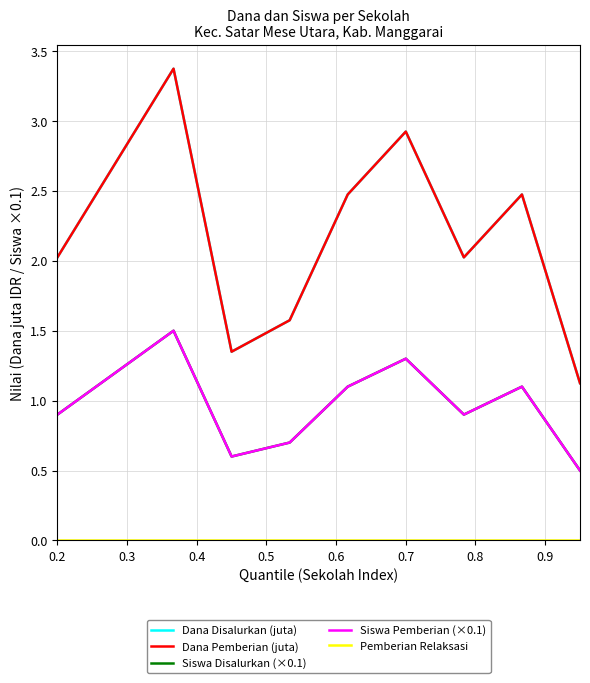

Reading left to right, list all the values displayed in this chart.

Dana Disalurkan (juta): 2.0	2.7	3.4	1.4	1.6	2.5	2.9	2.0	2.5	1.1
Dana Pemberian (juta): 2.0	2.7	3.4	1.4	1.6	2.5	2.9	2.0	2.5	1.1
Siswa Disalurkan (×0.1): 0.9	1.2	1.5	0.6	0.7	1.1	1.3	0.9	1.1	0.5
Siswa Pemberian (×0.1): 0.9	1.2	1.5	0.6	0.7	1.1	1.3	0.9	1.1	0.5
Pemberian Relaksasi: 0.0	0.0	0.0	0.0	0.0	0.0	0.0	0.0	0.0	0.0